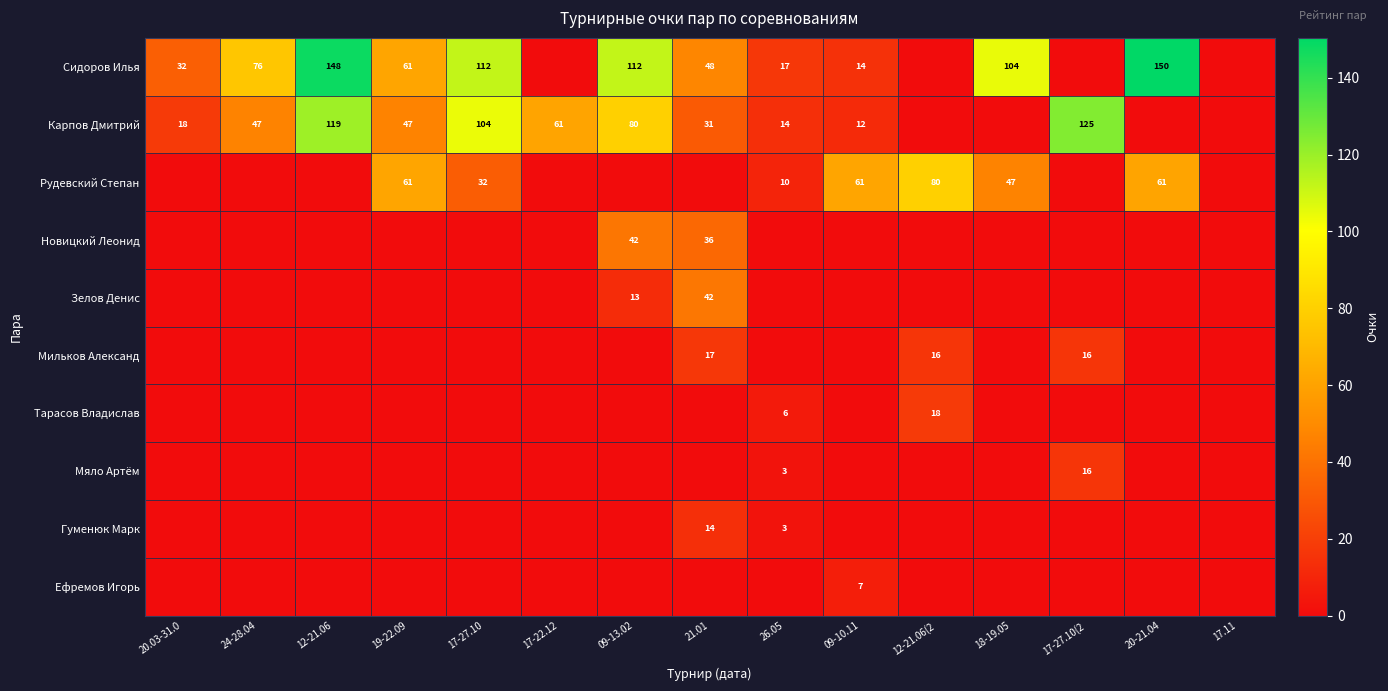

Is it true that Мильков Александ equals 5 at 12-21.06(2?

False